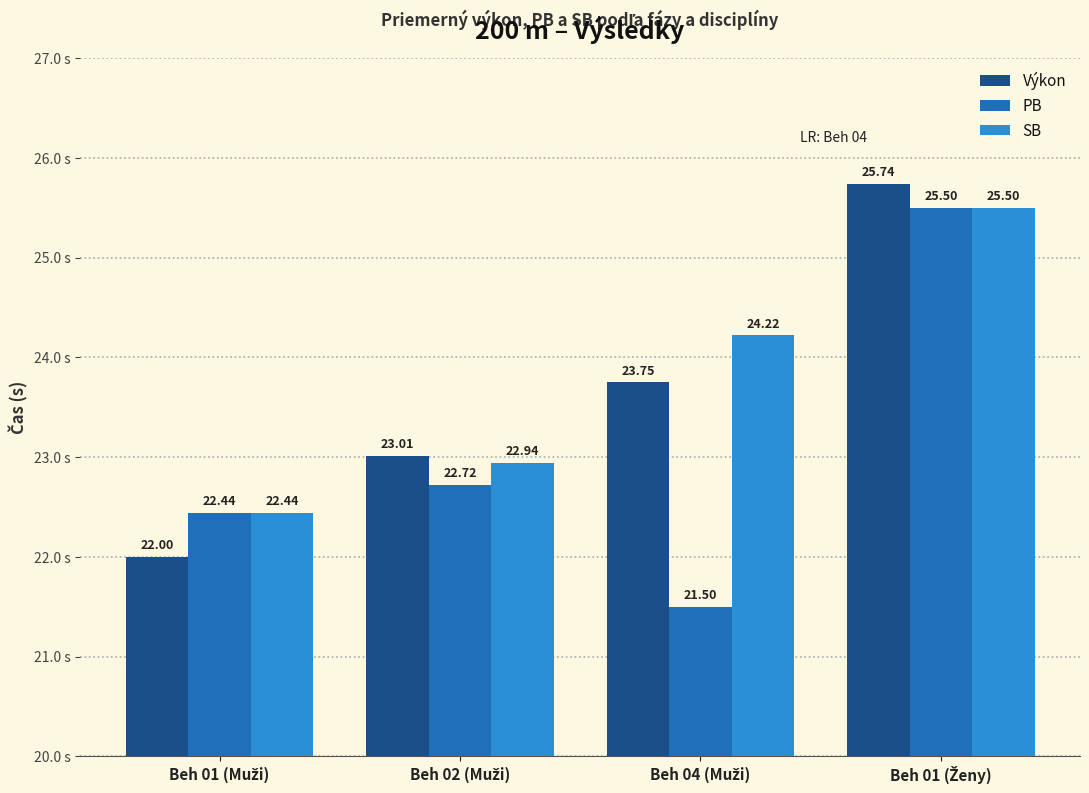

Does the chart contain any negative values?

No